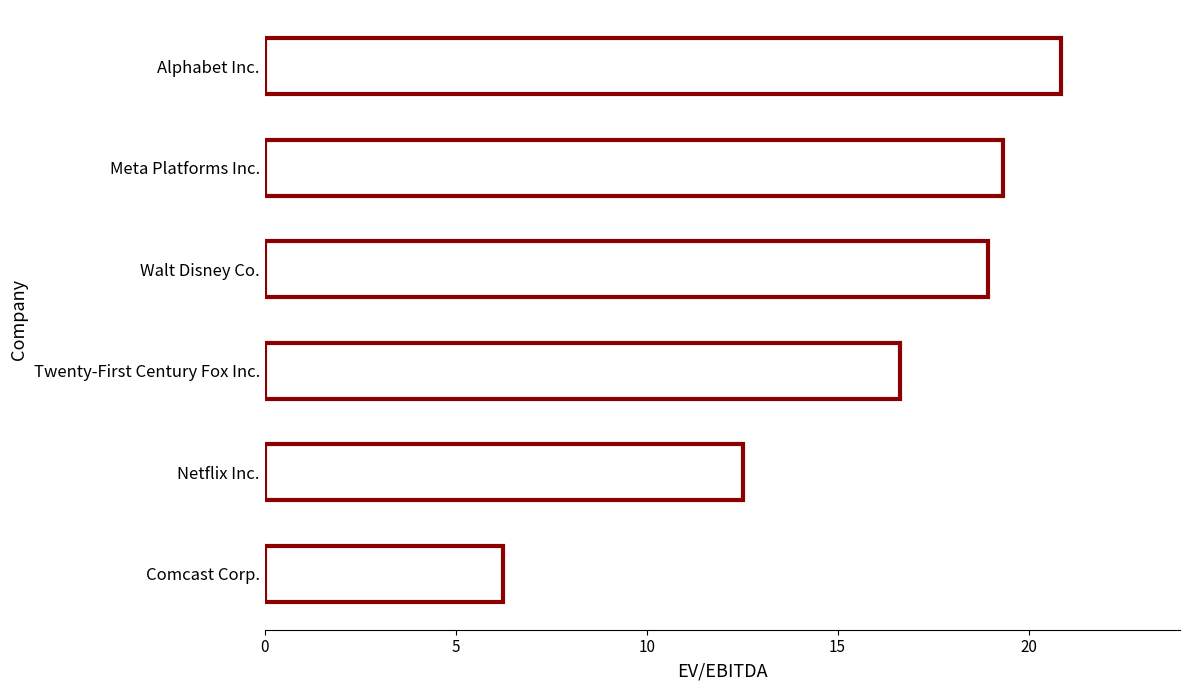

How many data points are less than 18?

3